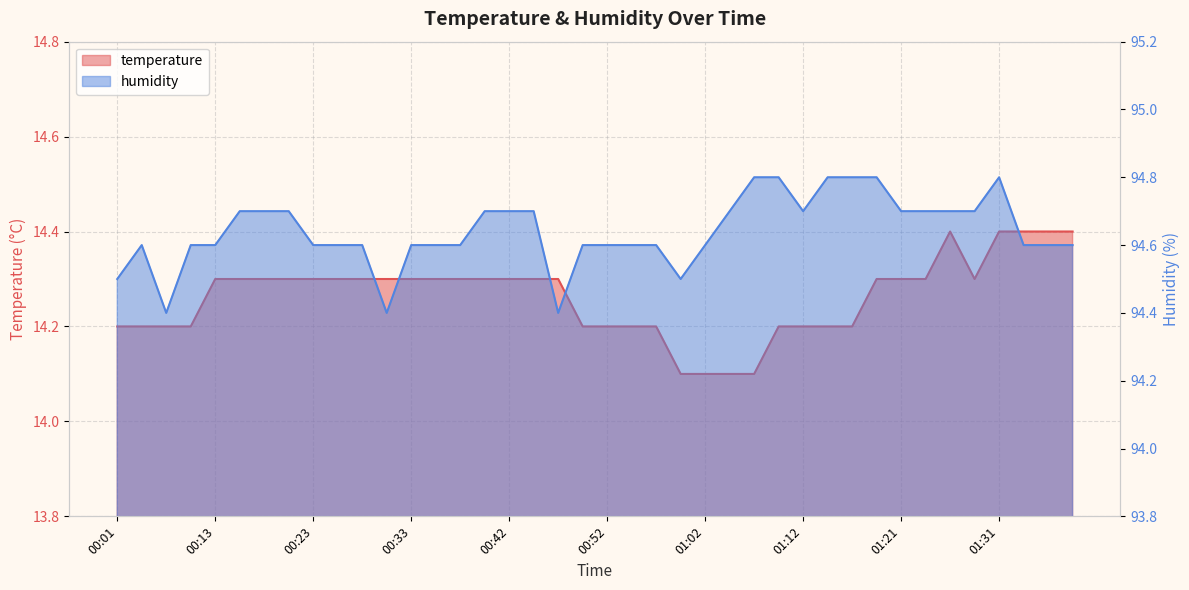

What is the label of the 7th point from the left?

00:18